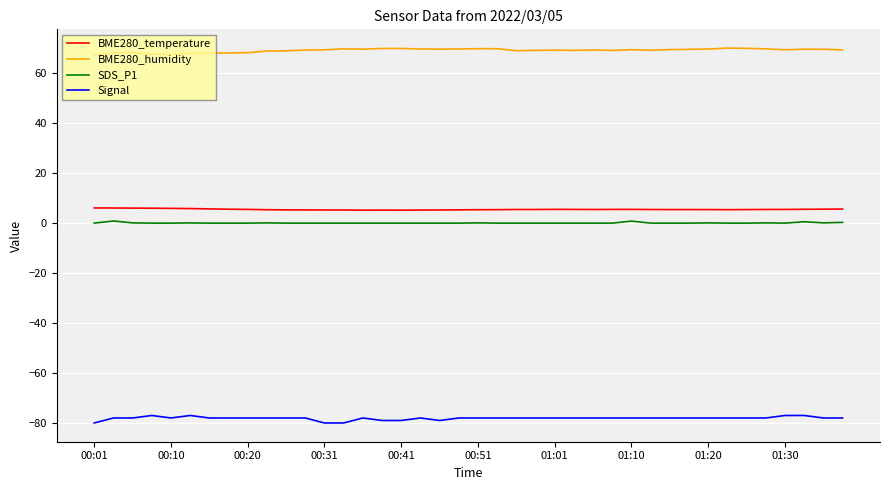

True or false: BME280_humidity and SDS_P1 cross at least once.

False